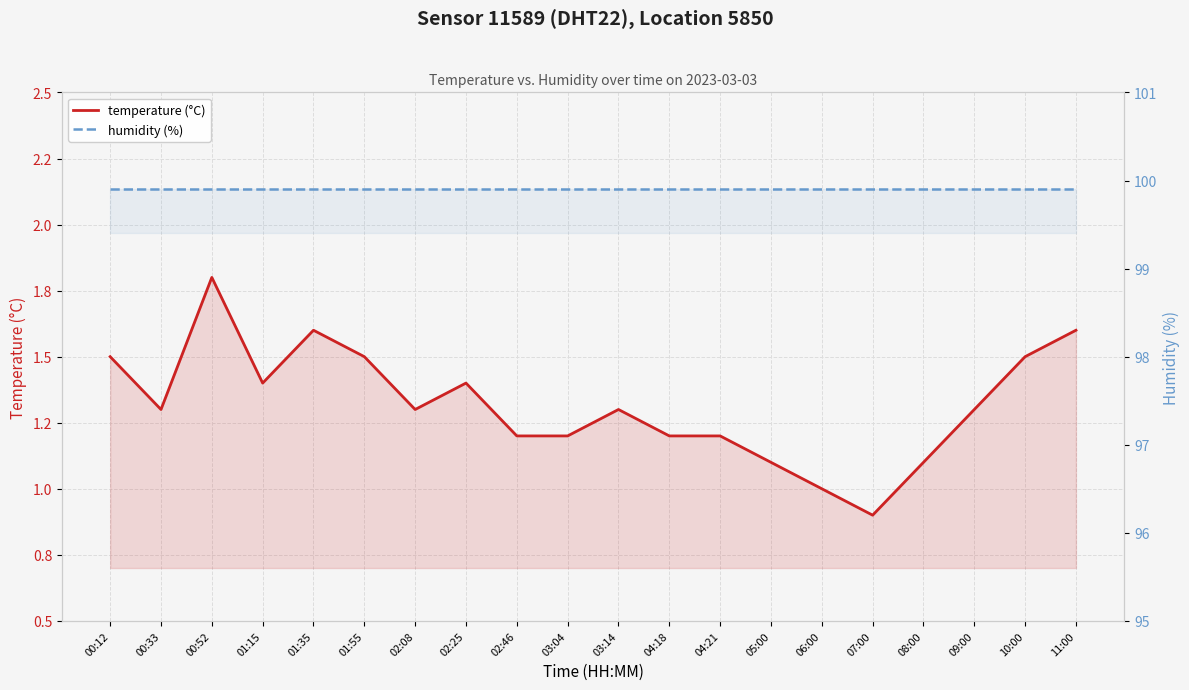

Rank the series by their average value, from lowest to highest.

temperature (°C), humidity (%)